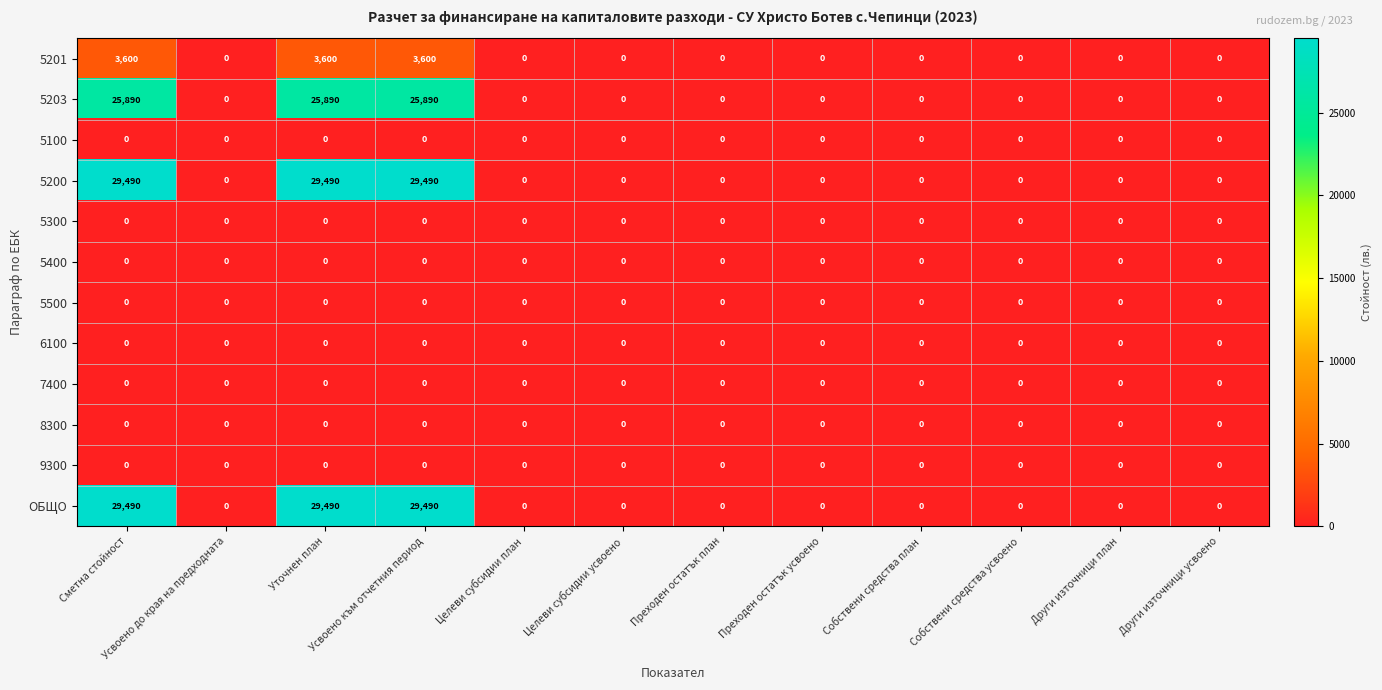

What is the difference between the highest and lowest values at Усвоено към отчетния период?

29490